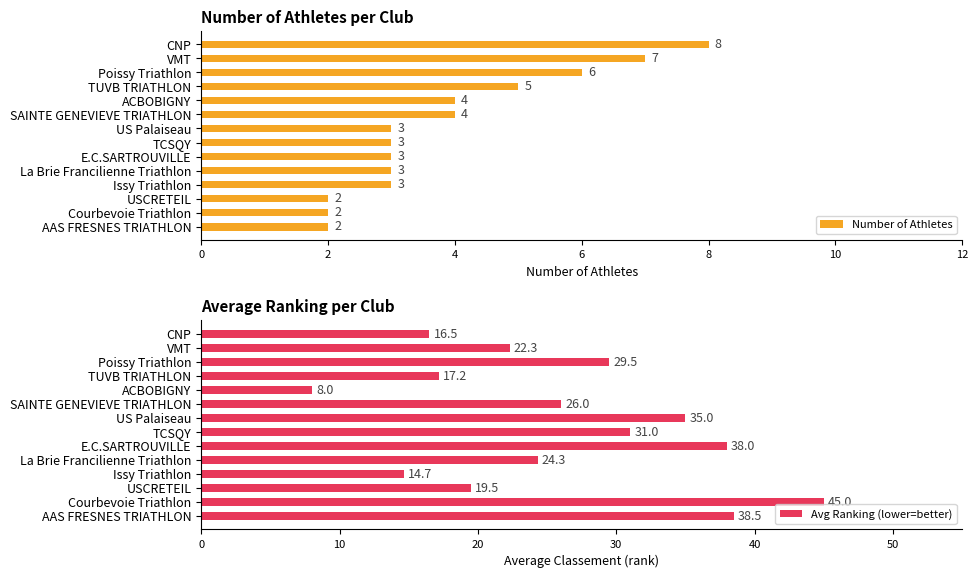

Count the Number of Athletes values in the range 3 to 5.

8